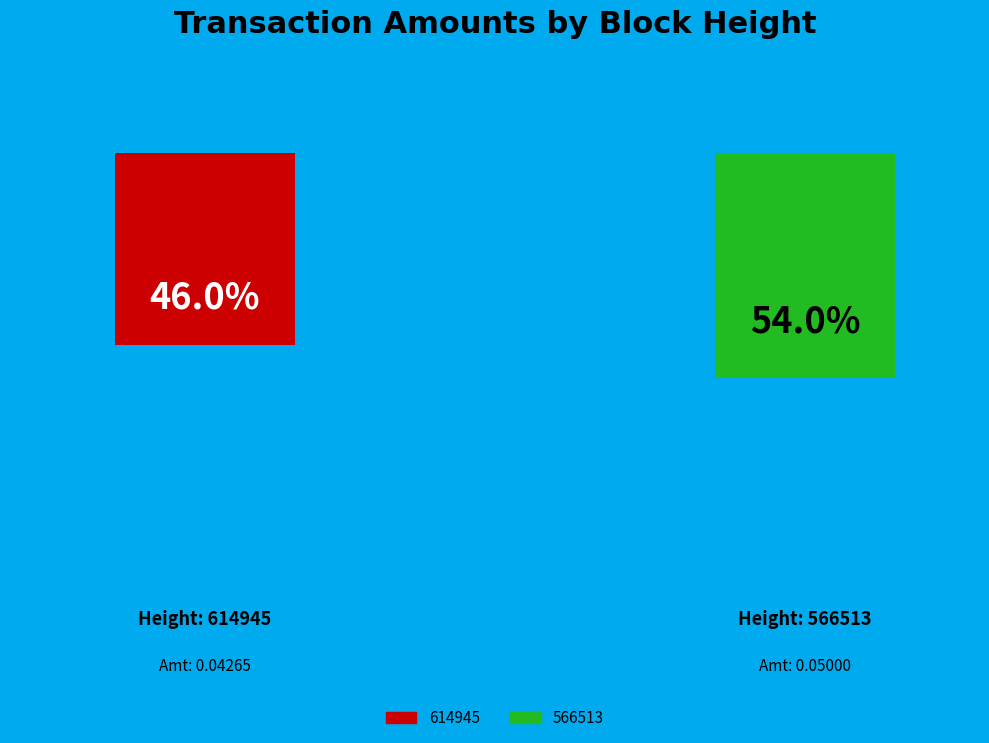

To the nearest percent, what is the difference between the 614945 and 566513 slice percentages?

8%